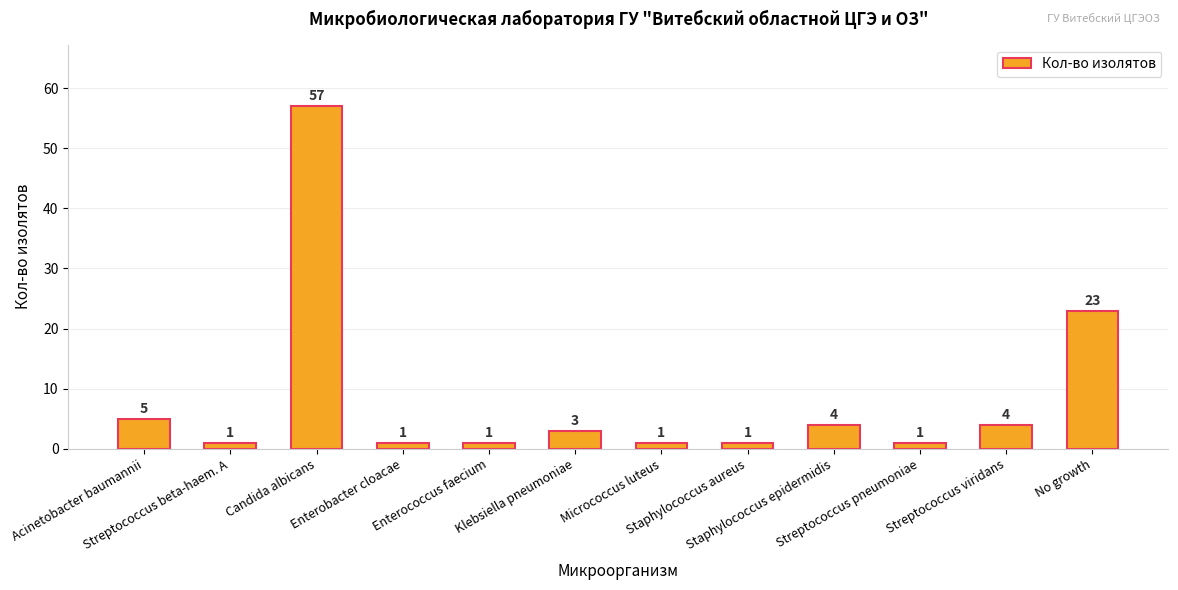

What is the value of the 1st bar from the left?

5